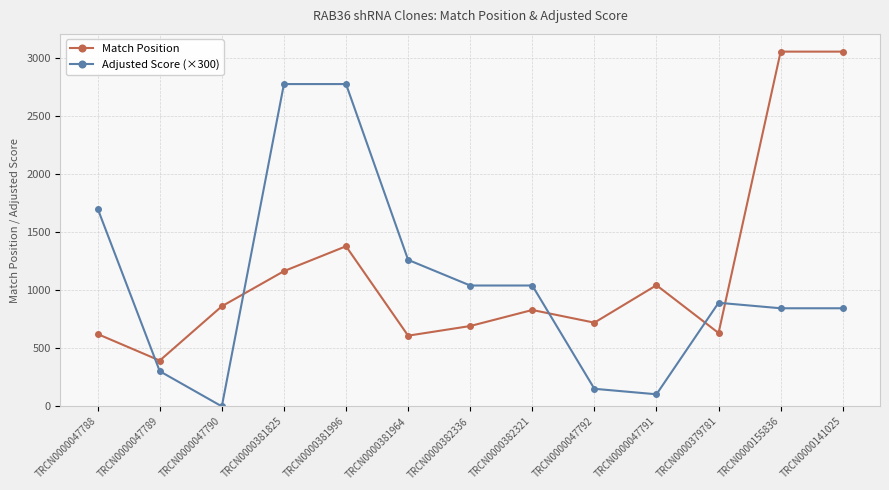

True or false: Match Position has more than 0 interior local peaks.

True